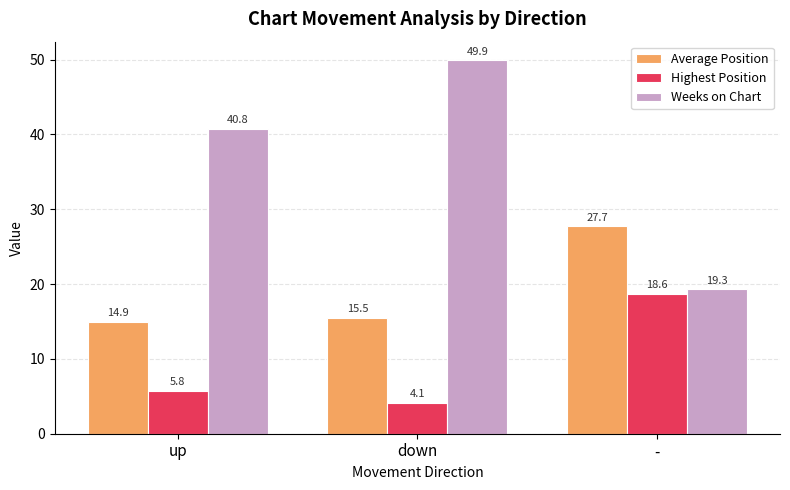

What is the average value of the Highest Position series?

9.5